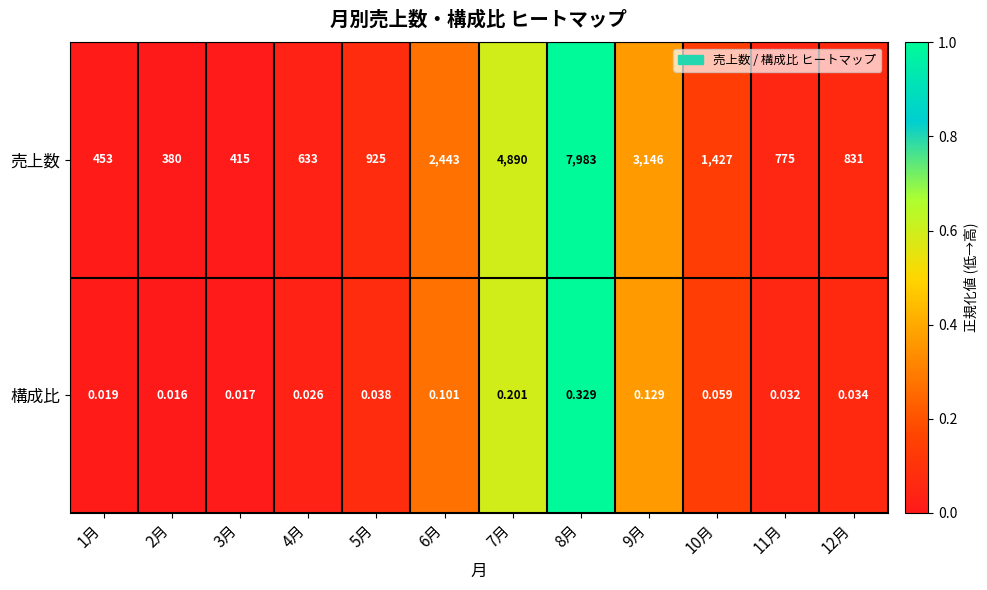

What is the greatest value displayed?

7983.0